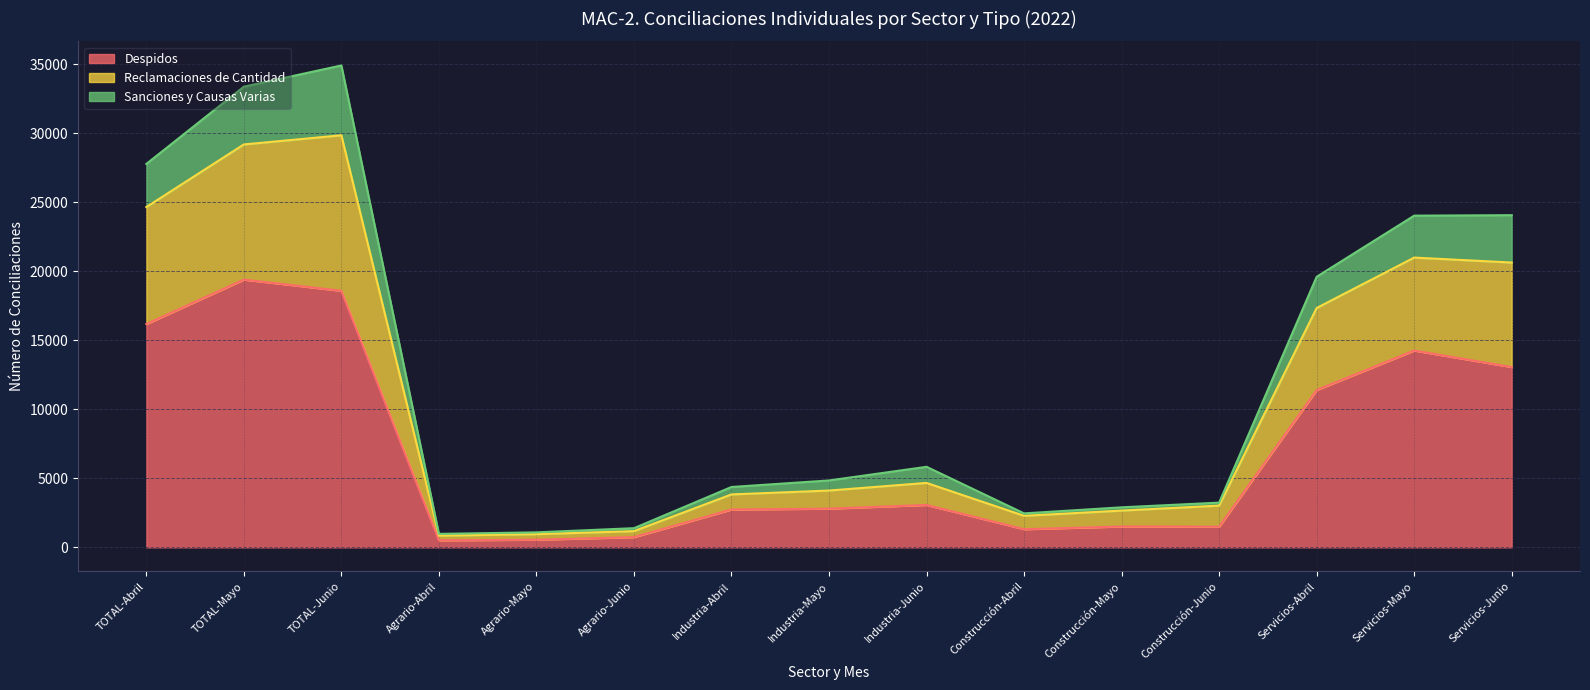

How many data points does each series have?

15